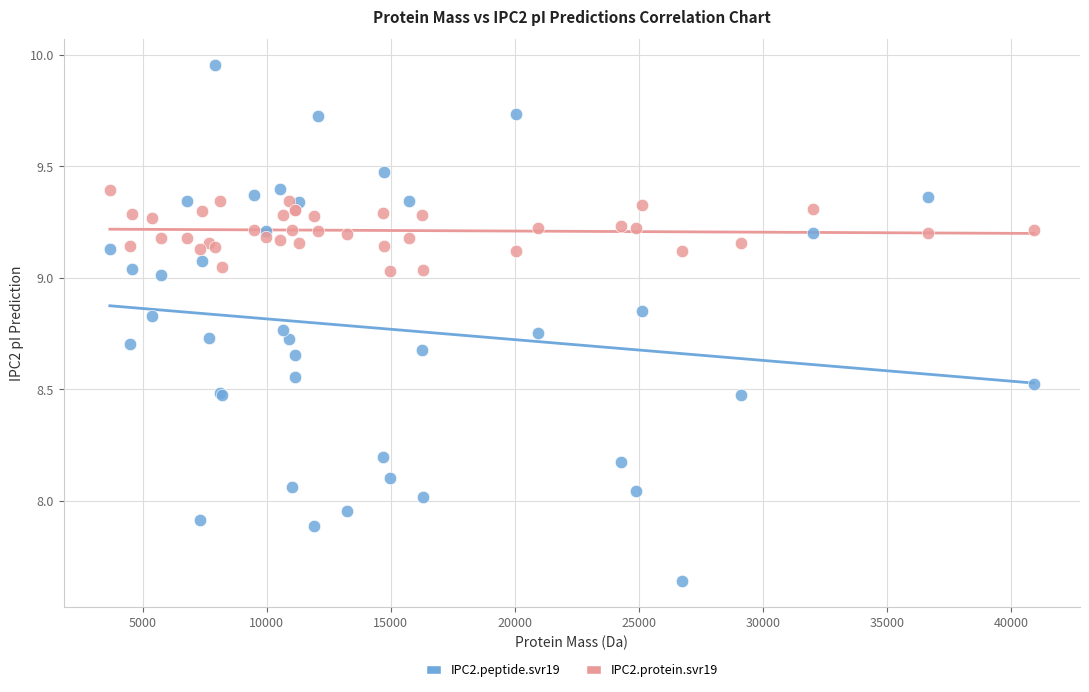

Which series contains the highest Y value?

IPC2.peptide.svr19